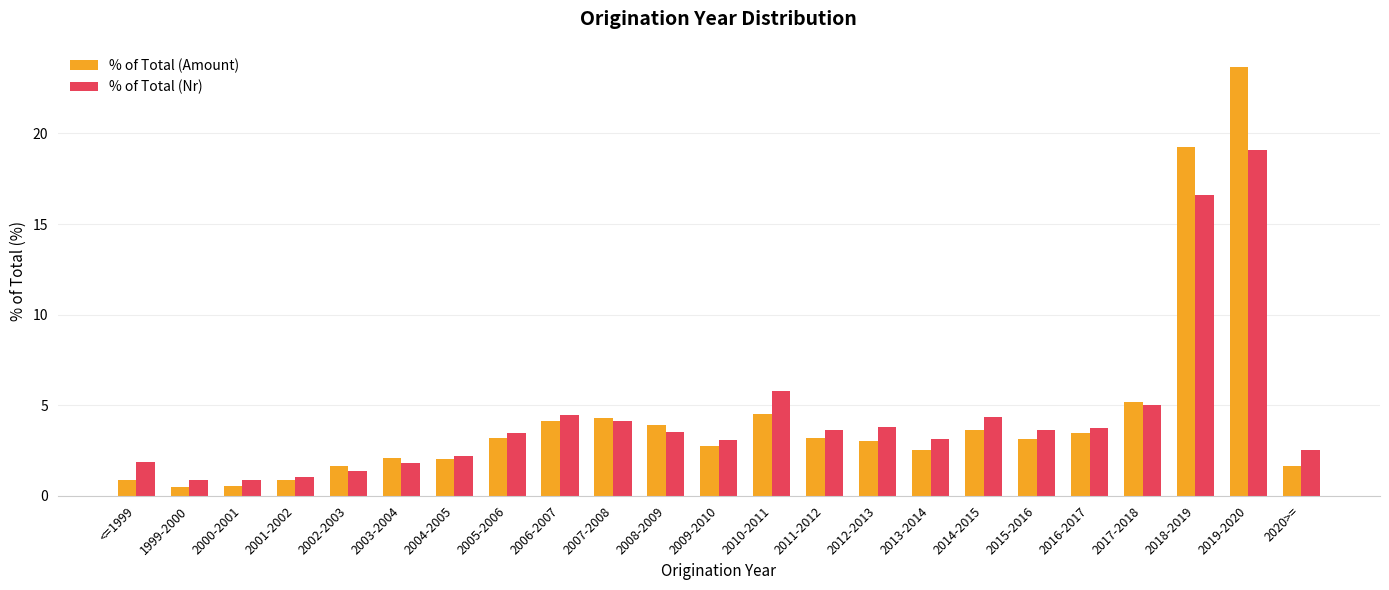

What is the difference between the highest and lowest values at 2009-2010?

0.3